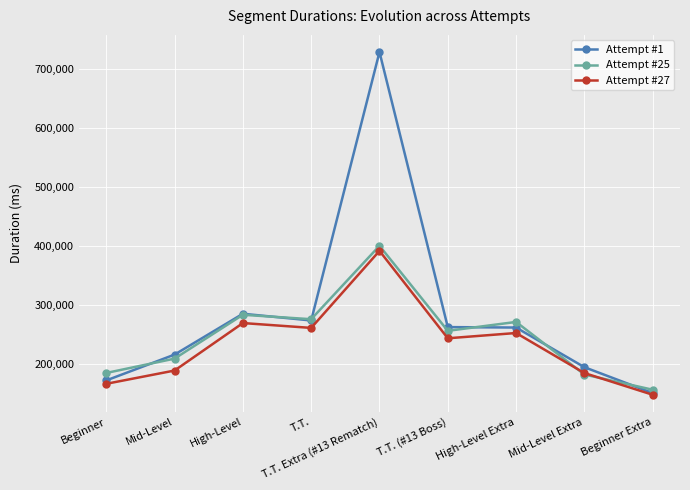

What is the difference between the maximum and minimum values in the Attempt #1 series?

576657